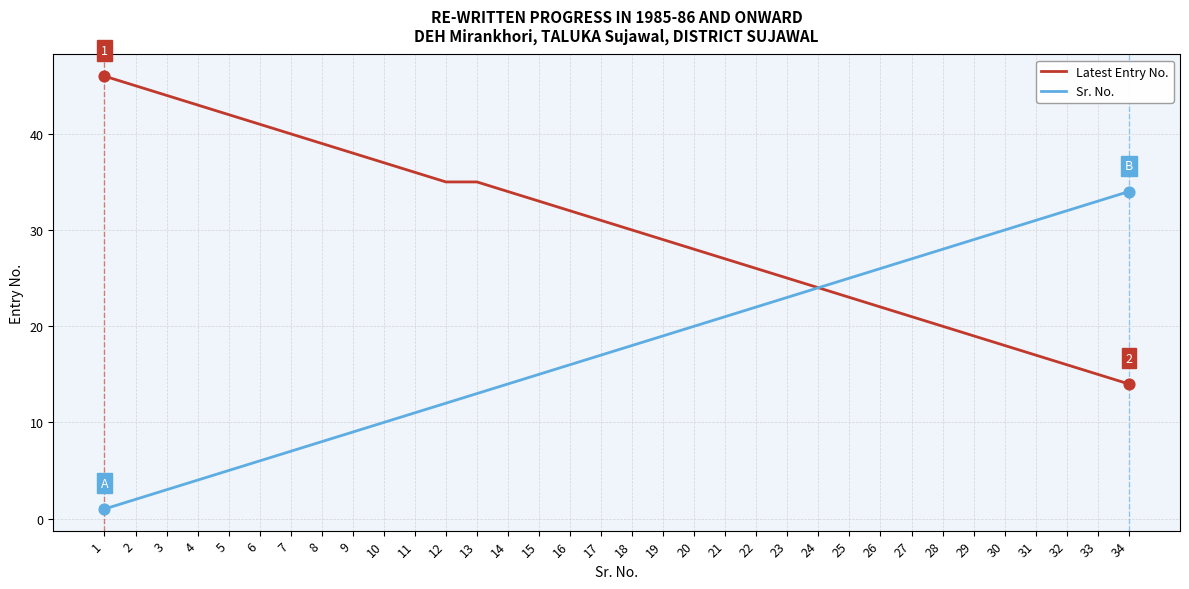

What are all the series names shown in the legend?

Latest Entry No., Sr. No.